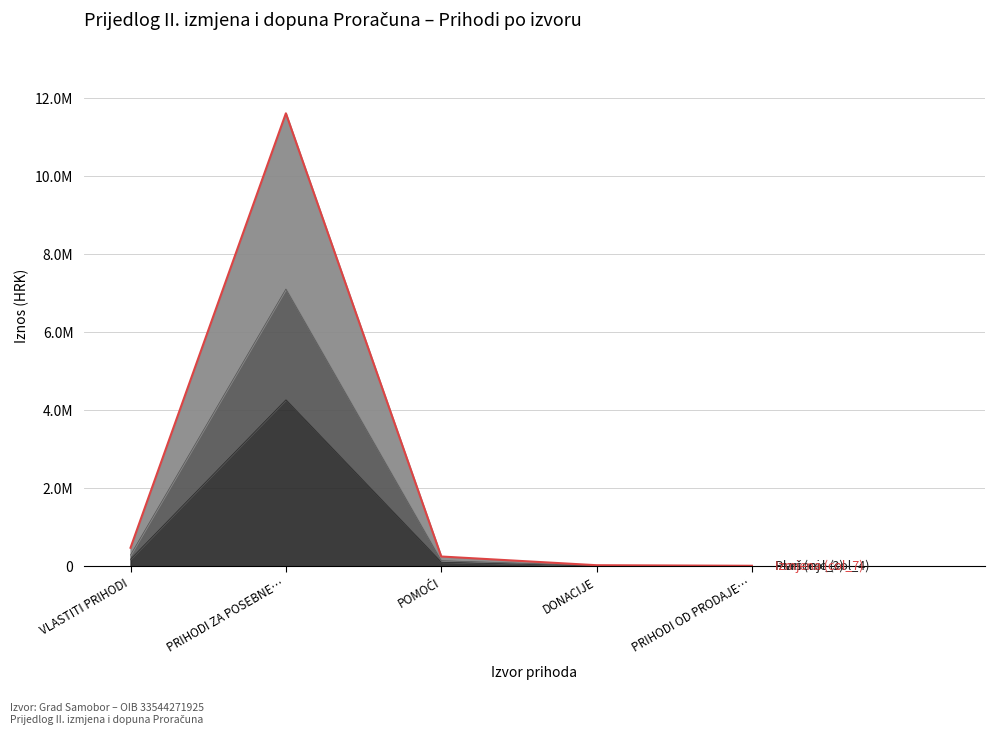

True or false: Plan (col_3) has a value of 107614.0 at POMOĆI.

True